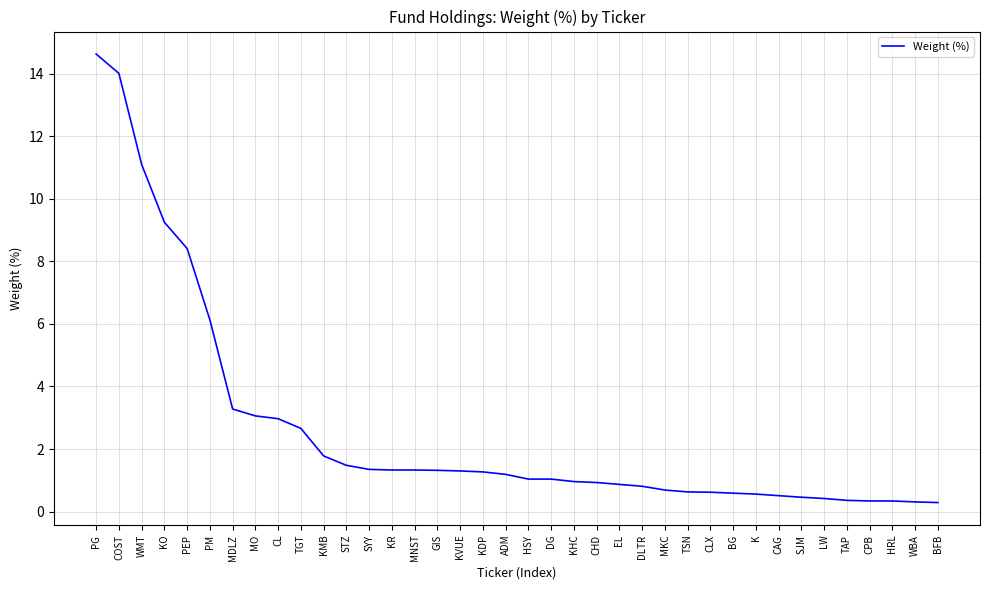

The chart shows a value of 1.3 at MNST. True or false?

True